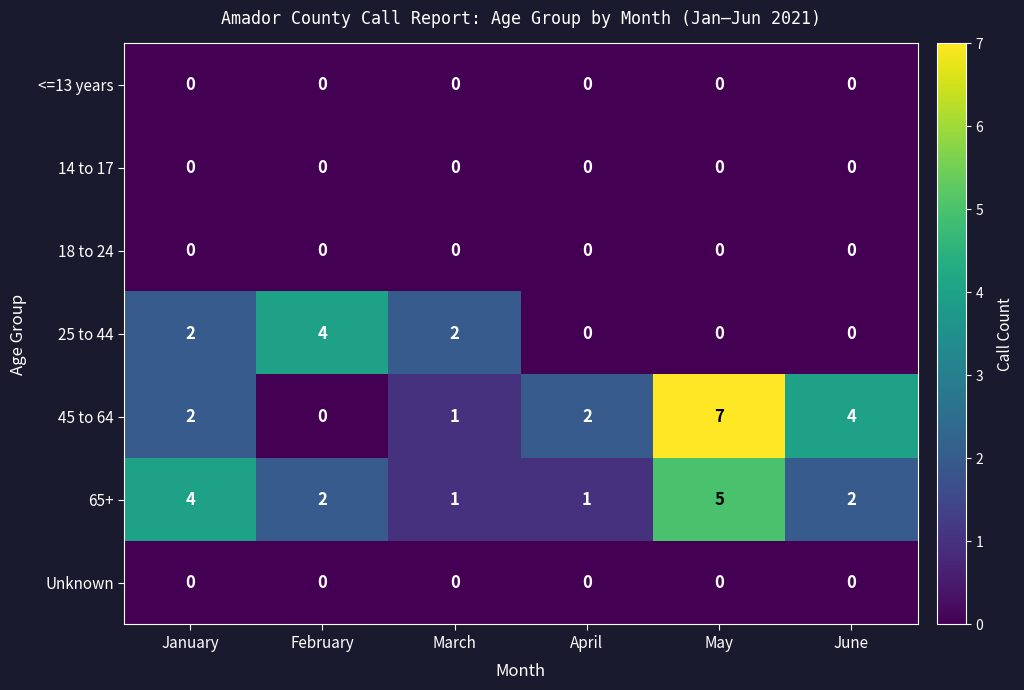

What is the difference between the highest and lowest values at June?

4